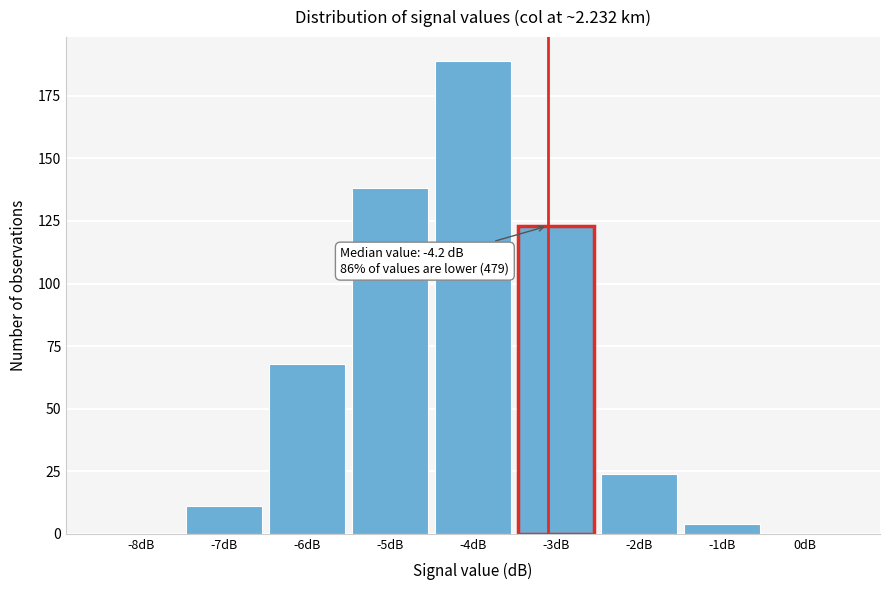

Over which range of the x-axis is the bar tallest?

-4.5 to -3.5